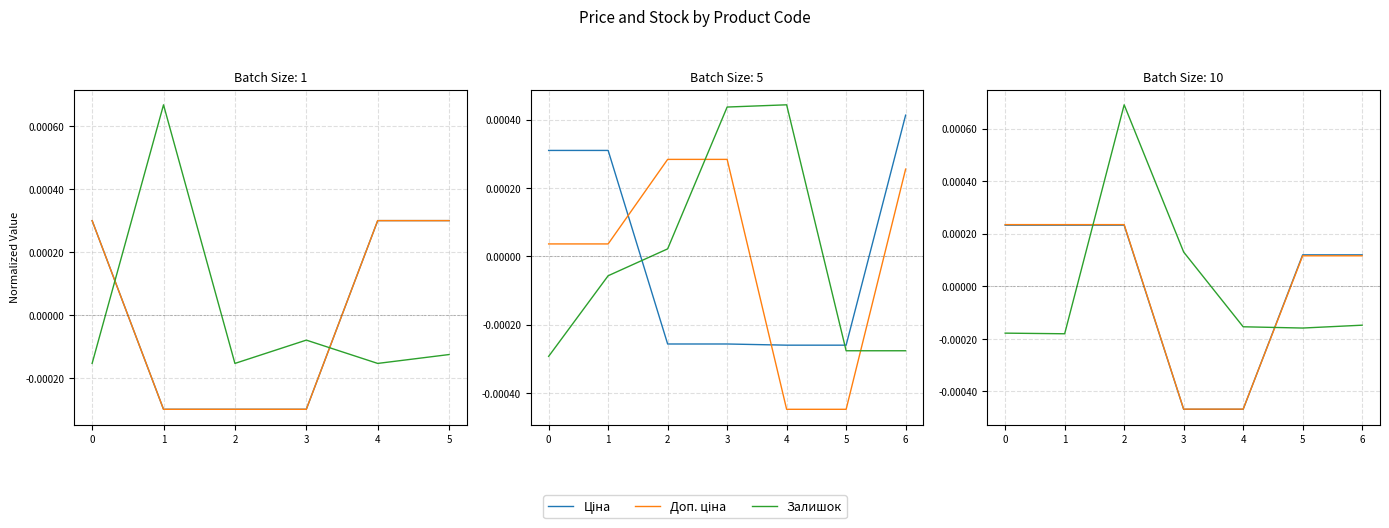

Is the value of Доп. ціна at 0 greater than the value of Ціна at 3?

Yes